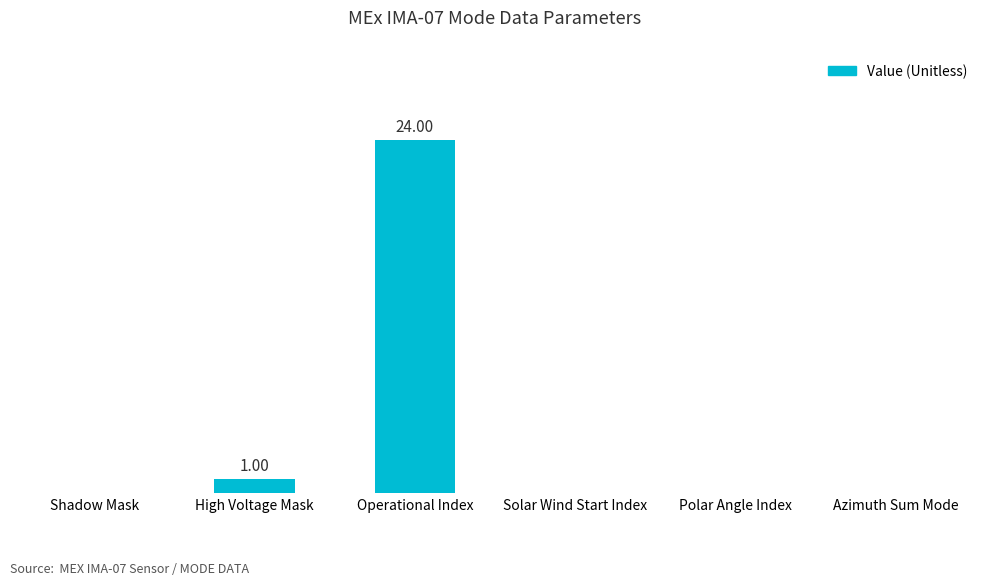

What is the label of the 5th bar from the right?

High Voltage Mask